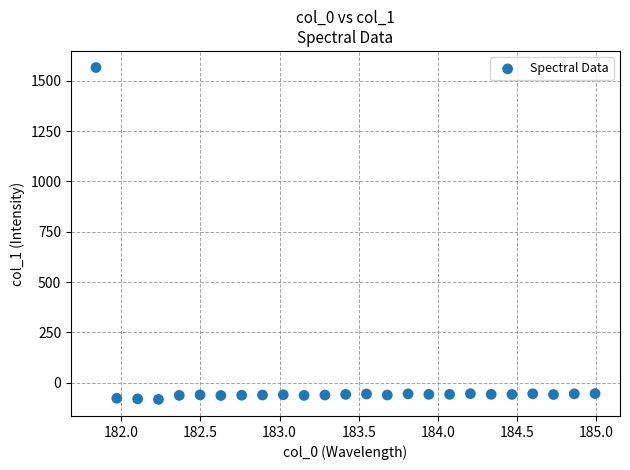

What is the range of X values (max minus min)?

3.1